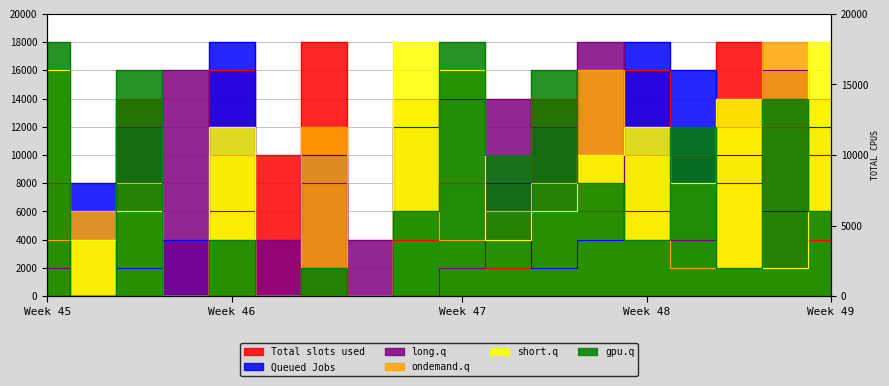

What is the label of the 15th point from the right?

4